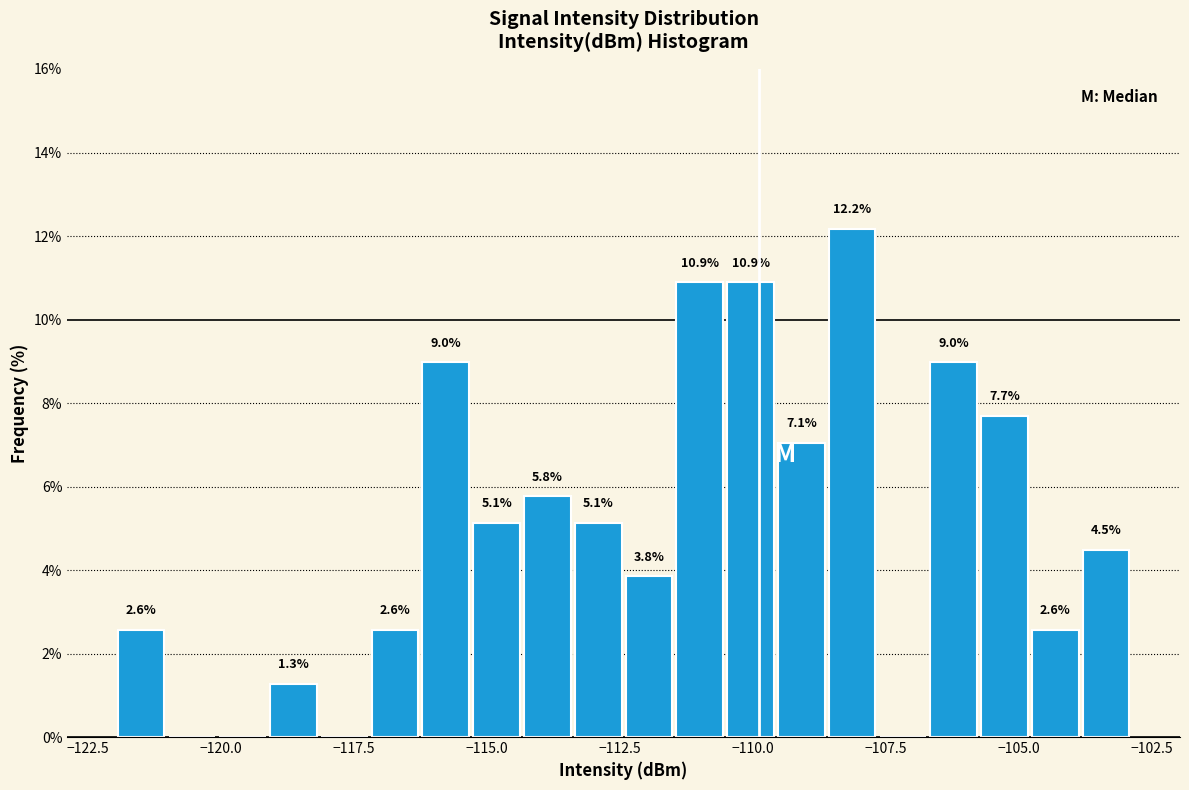

Around what value on the x-axis is the tallest bar? Give the approximate position of its centre, as read against the axis.

-108.0